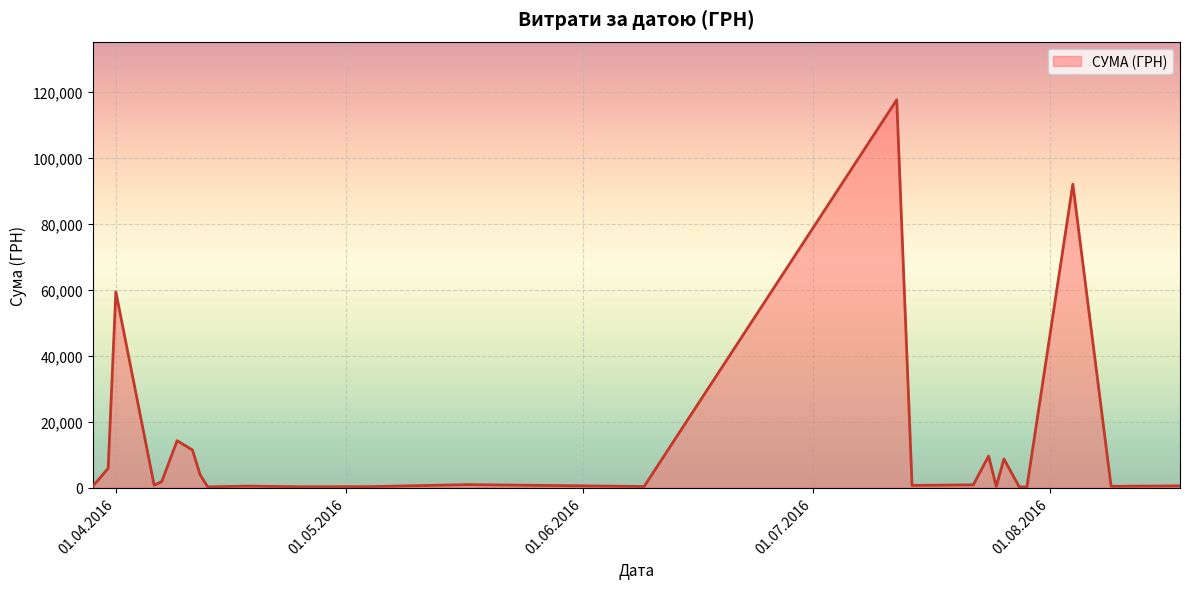

What is the greatest value displayed?

117568.8